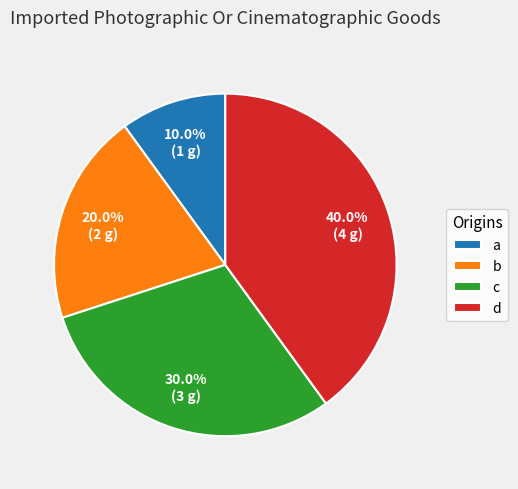

The c slice represents 30% of the pie. True or false?

True